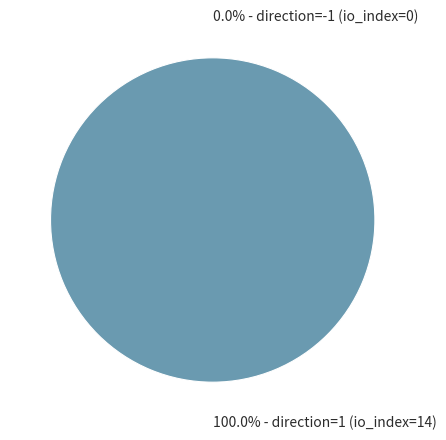

Does any single category account for the majority?

Yes